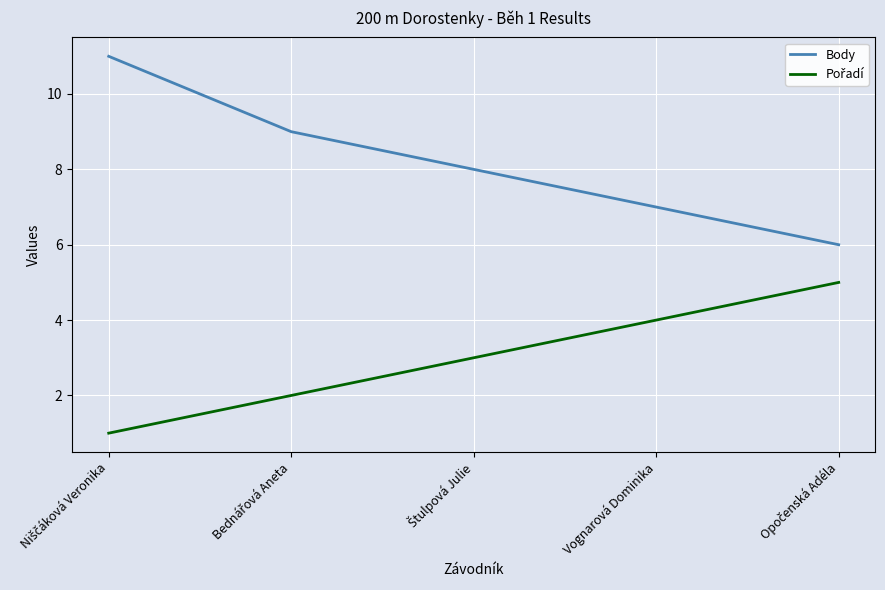

Which series has the largest total across all categories?

Body